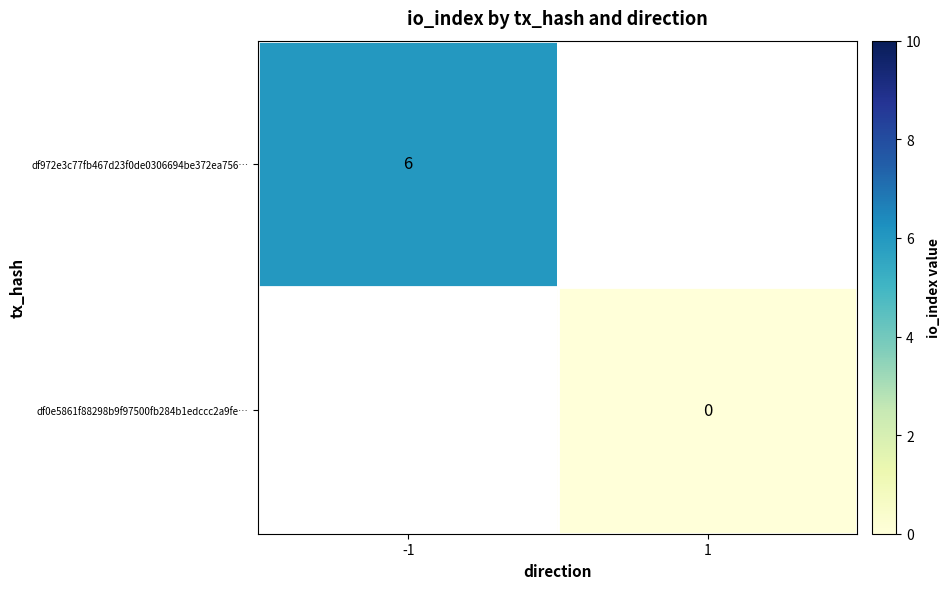

The value of df972e3c77fb467d23f0de0306694be372ea756… at -1 is 6. True or false?

True